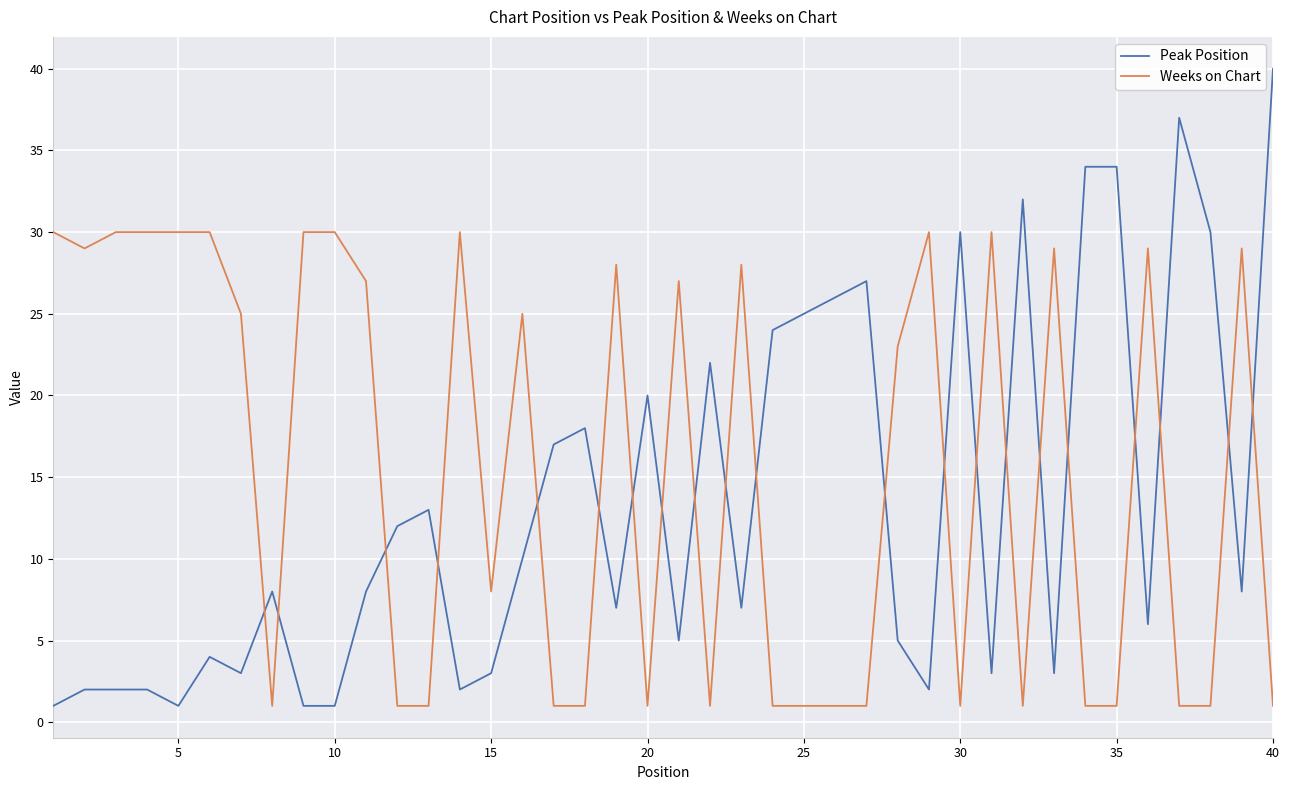

Which series has the largest total across all categories?

Weeks on Chart